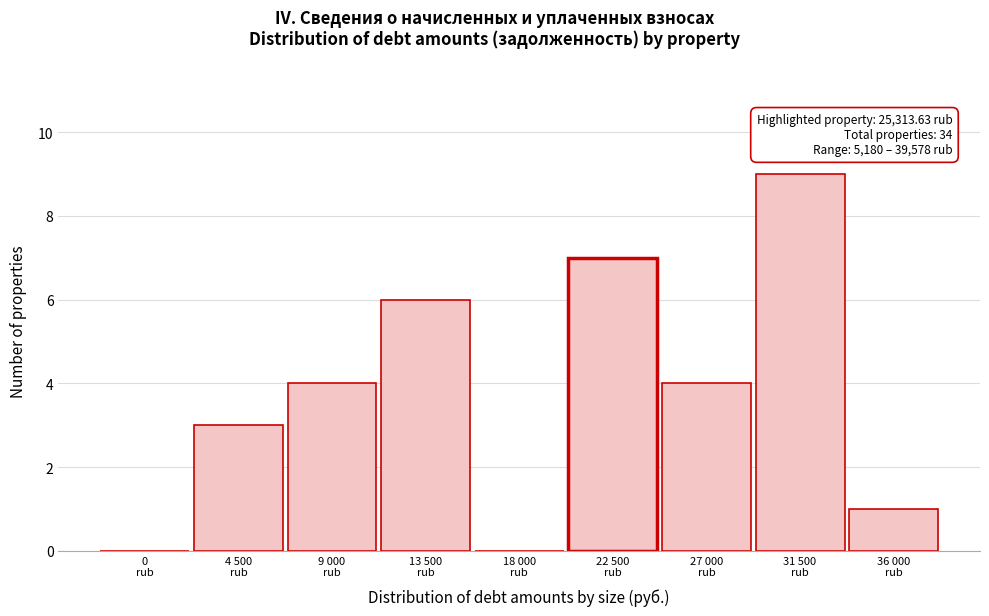

What is the sum of all values?

34